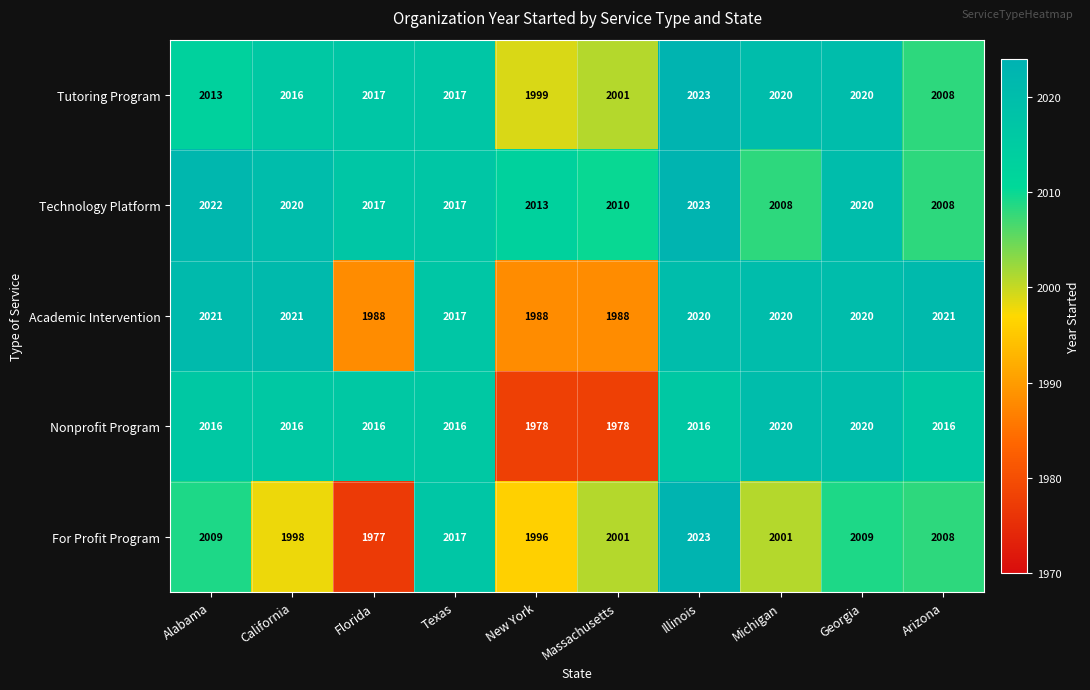

Is the value of Tutoring Program at Florida greater than the value of For Profit Program at Illinois?

No